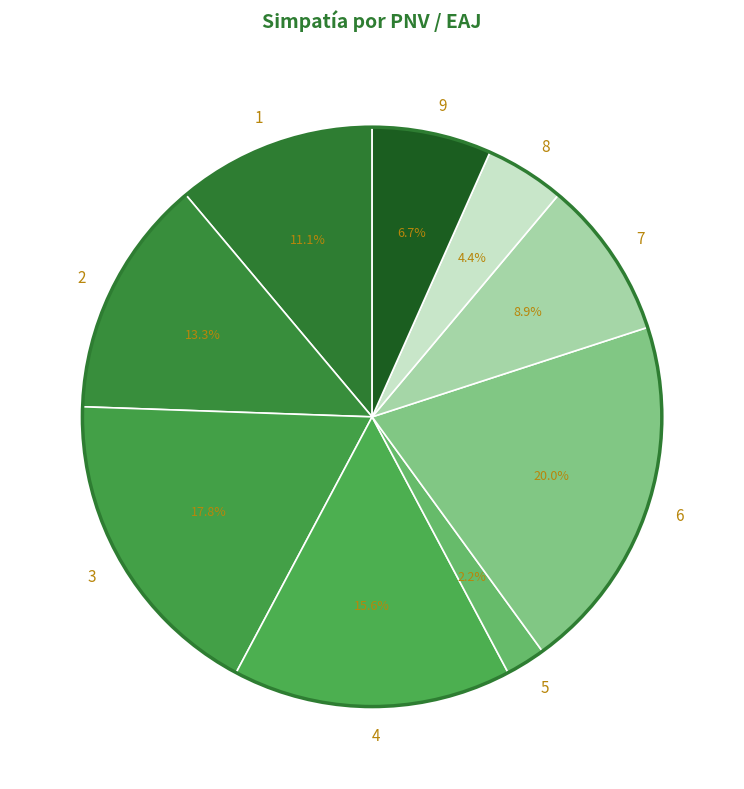

What percentage is the 6 slice, to the nearest percent?

20%